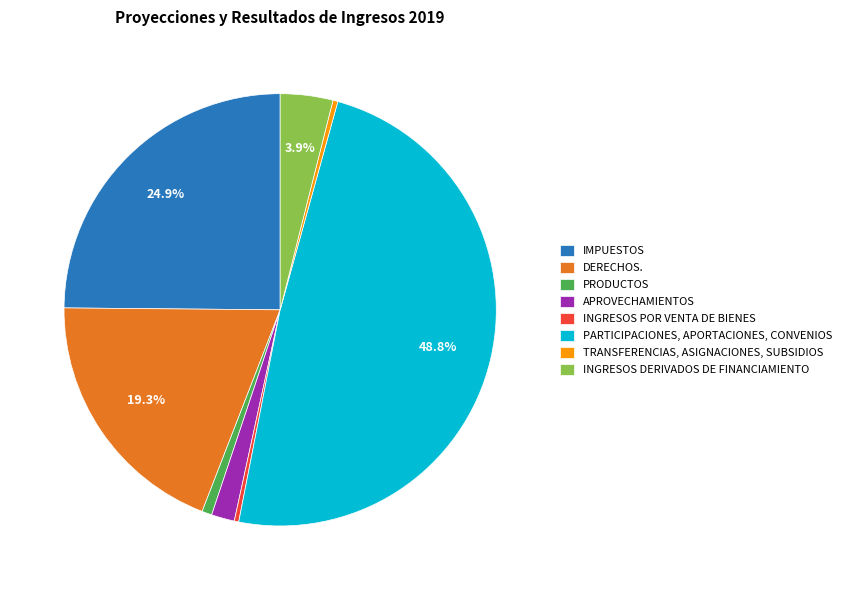

Which category has the biggest portion of the pie?

PARTICIPACIONES, APORTACIONES, CONVENIOS